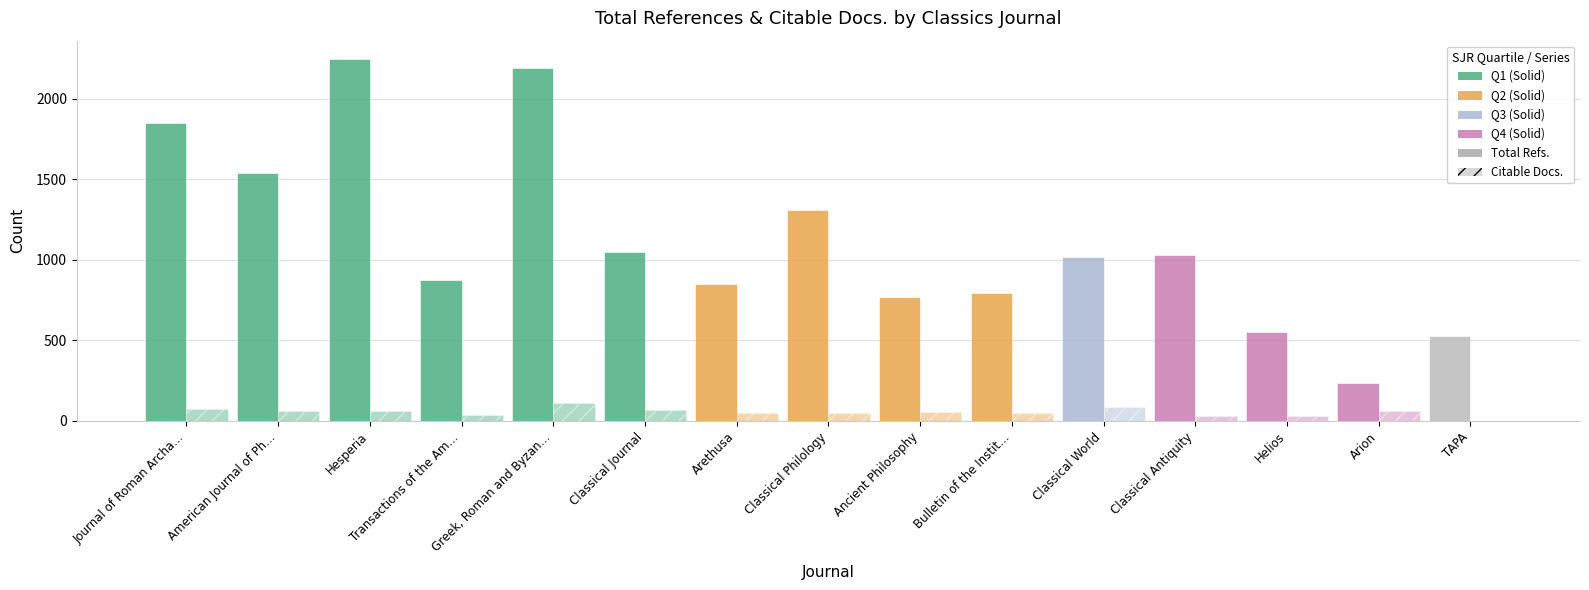

Is it true that Citable Docs. (3years) equals 39 at Transactions of the Am…?

True